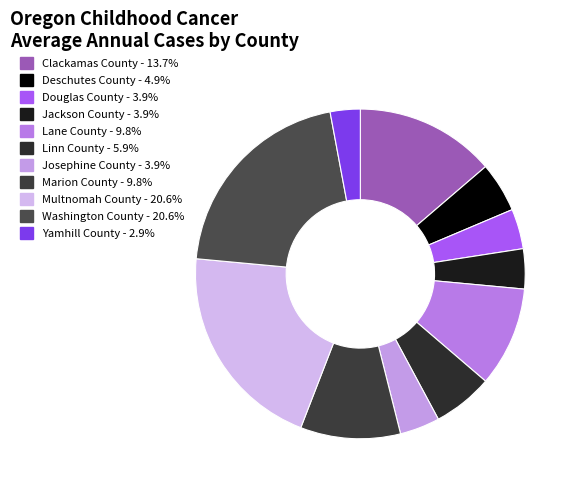

To the nearest percent, what percentage of the pie is Washington County?

21%